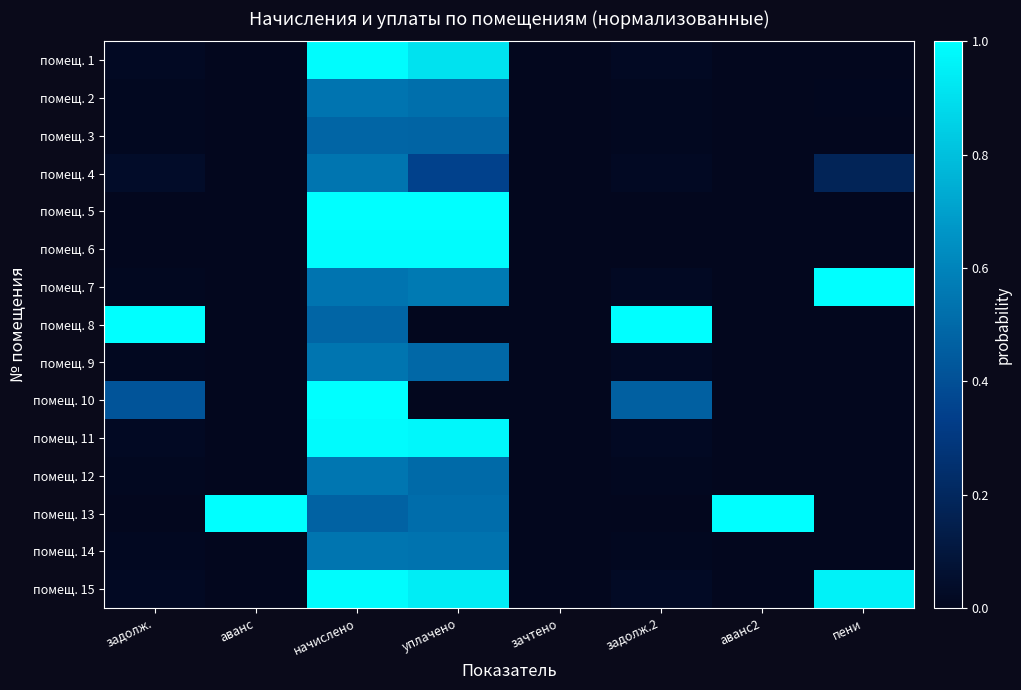

Which series has the largest range (max minus min)?

помещ. 5